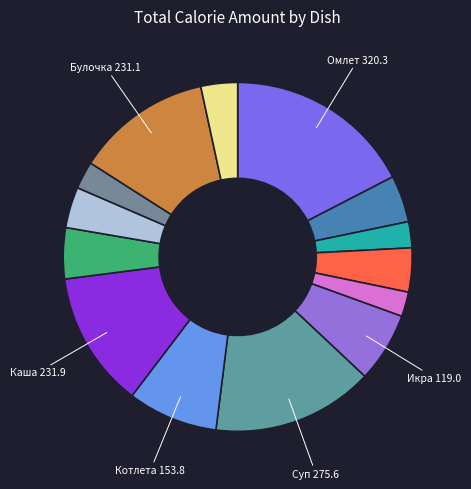

What is the largest slice in the pie chart?

Омлет натуральный с маслом сливочным